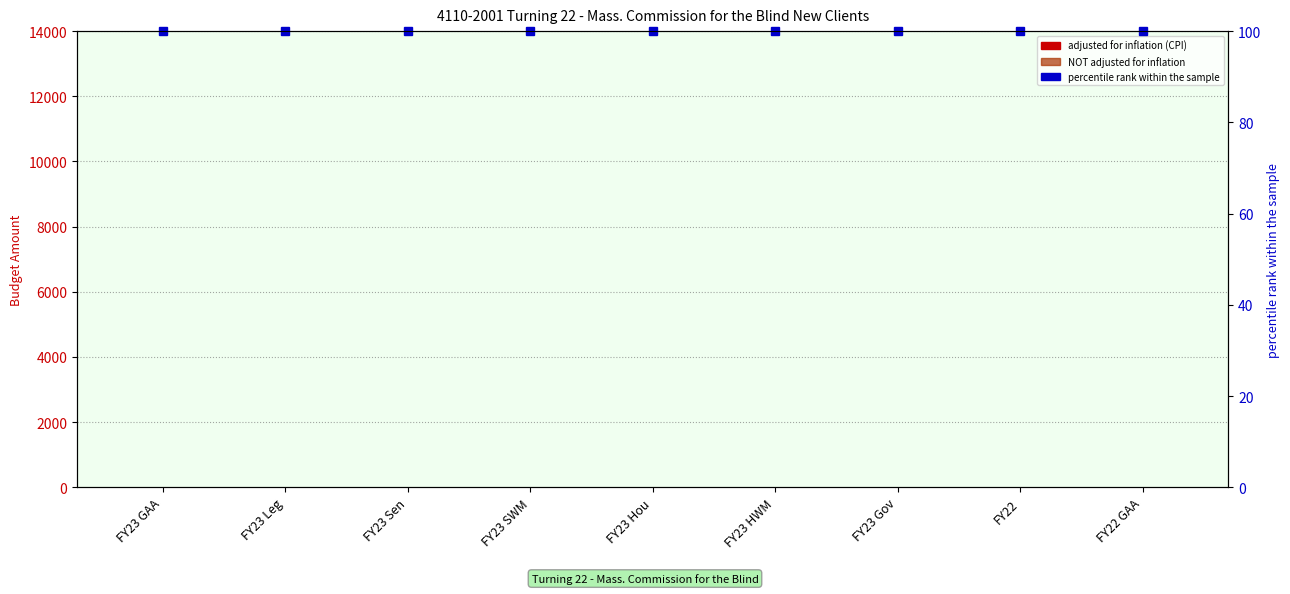

Which has a higher value, FY23 SWM or FY23 Leg?

FY23 SWM